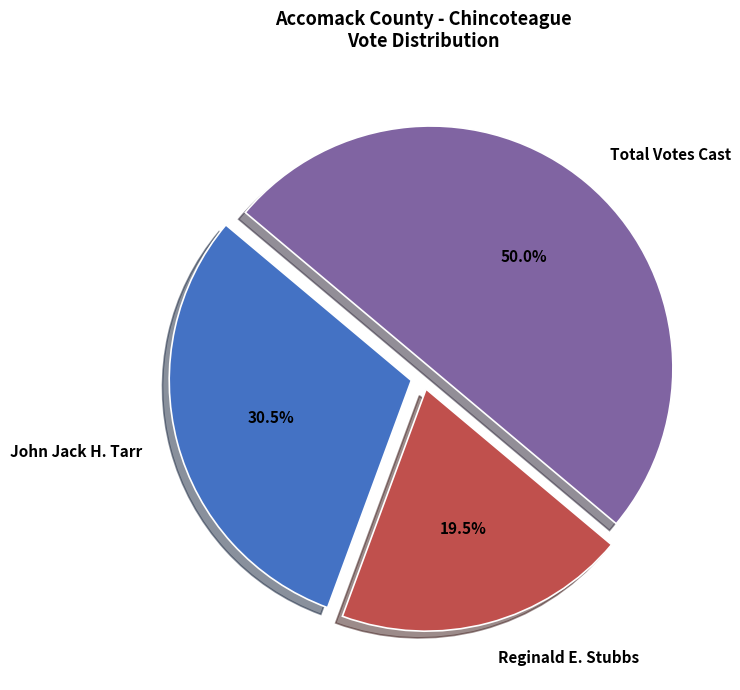

Is Reginald E. Stubbs the majority of the pie?

No